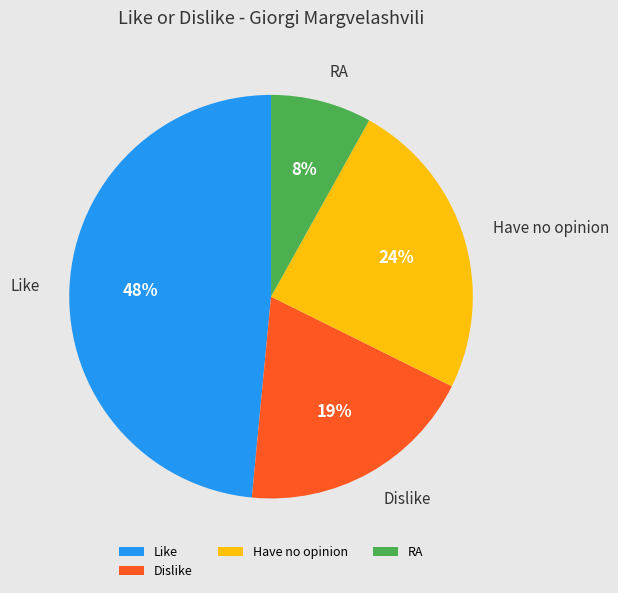

Which has a higher value, Dislike or Have no opinion?

Have no opinion